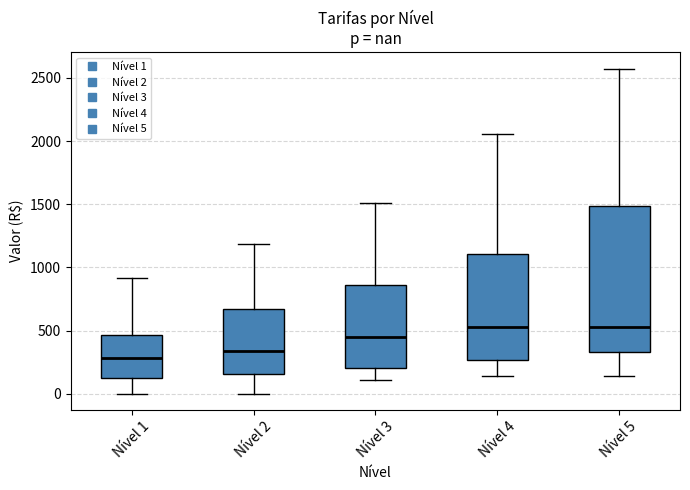

Where does the lower whisker of the box for Nível 5 end on the y-axis? The values are not printed on the chart, so give them approximately, as read against the axis.

150